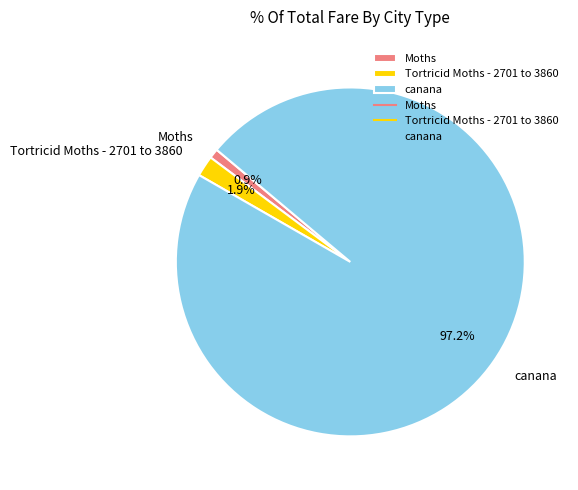

Count the number of slices in the pie.

3